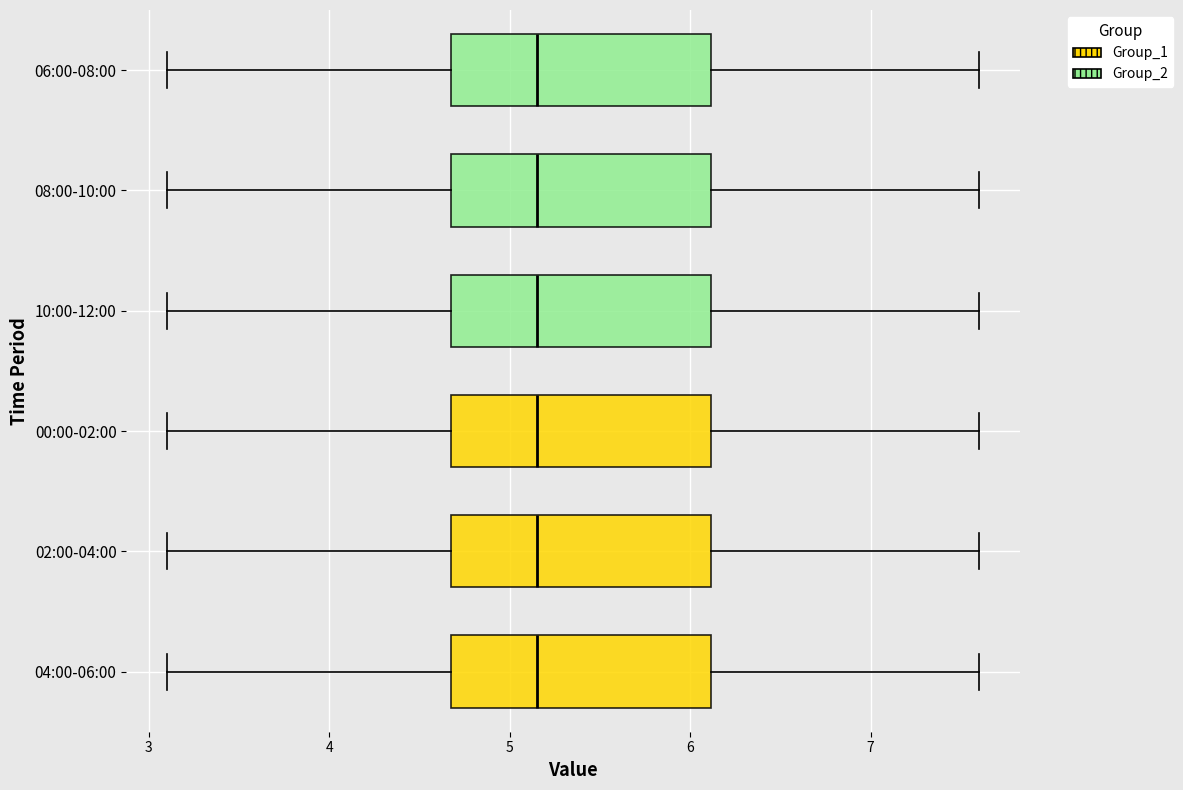

Reading bottom to top, transcribe this box plot: for each box, give where its median line is, the range the box spans, and where its two whiskers end, as read against the x-axis. The values are not printed on the chart, so give them approximately, as read against the axis.

04:00-06:00: median 5.2, box 4.7 to 6.1, whiskers 3.1 to 7.6
02:00-04:00: median 5.2, box 4.7 to 6.1, whiskers 3.1 to 7.6
00:00-02:00: median 5.2, box 4.7 to 6.1, whiskers 3.1 to 7.6
10:00-12:00: median 5.2, box 4.7 to 6.1, whiskers 3.1 to 7.6
08:00-10:00: median 5.2, box 4.7 to 6.1, whiskers 3.1 to 7.6
06:00-08:00: median 5.2, box 4.7 to 6.1, whiskers 3.1 to 7.6